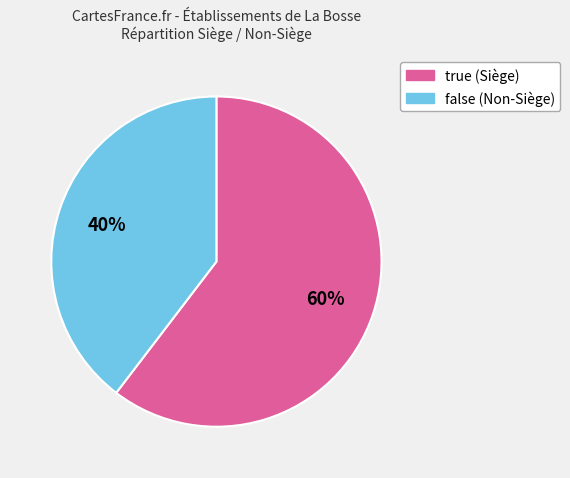

What percentage is the true slice, to the nearest percent?

60%